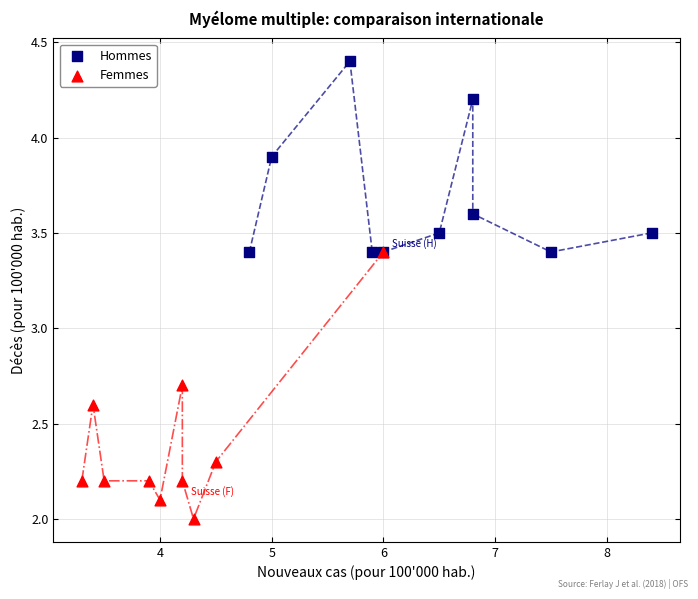

Which series reaches the minimum Y coordinate?

Femmes